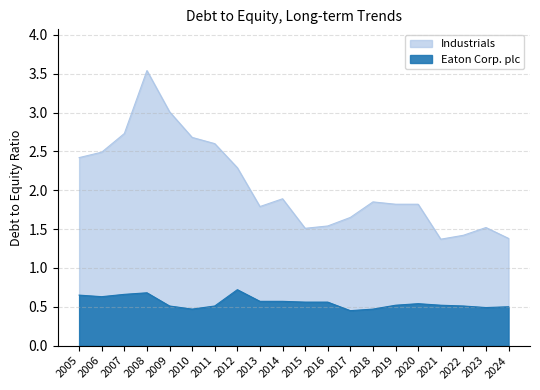

At how many categories does at least one series exceed 0?

20